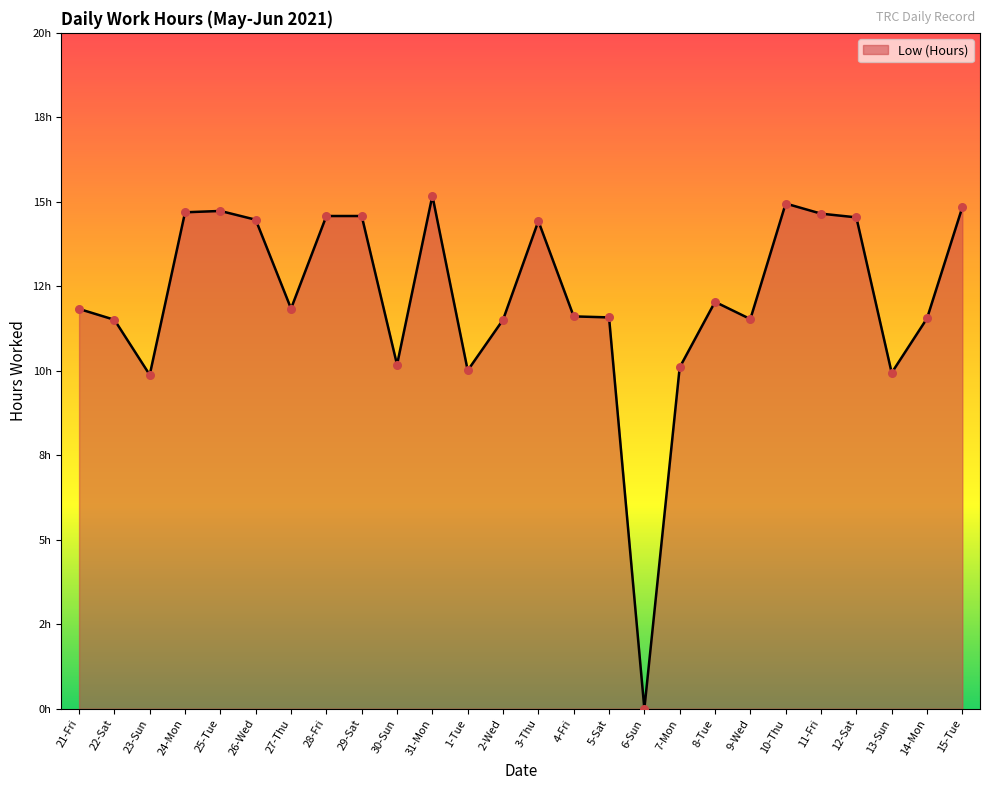

Which has a higher value, 27-Thu or 15-Tue?

15-Tue